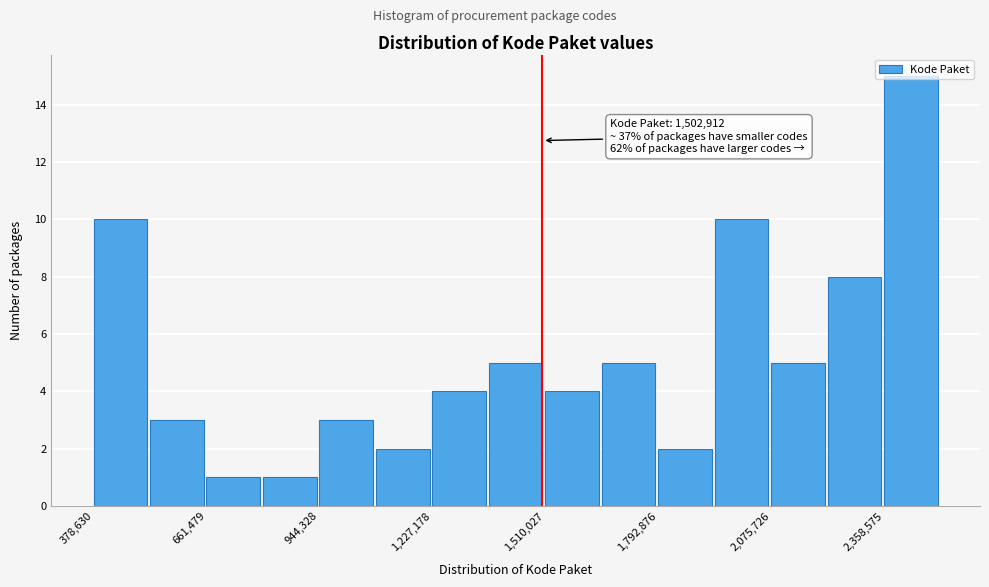

Read against the x-axis, roughly where is the centre of the tallest bar?

2450000